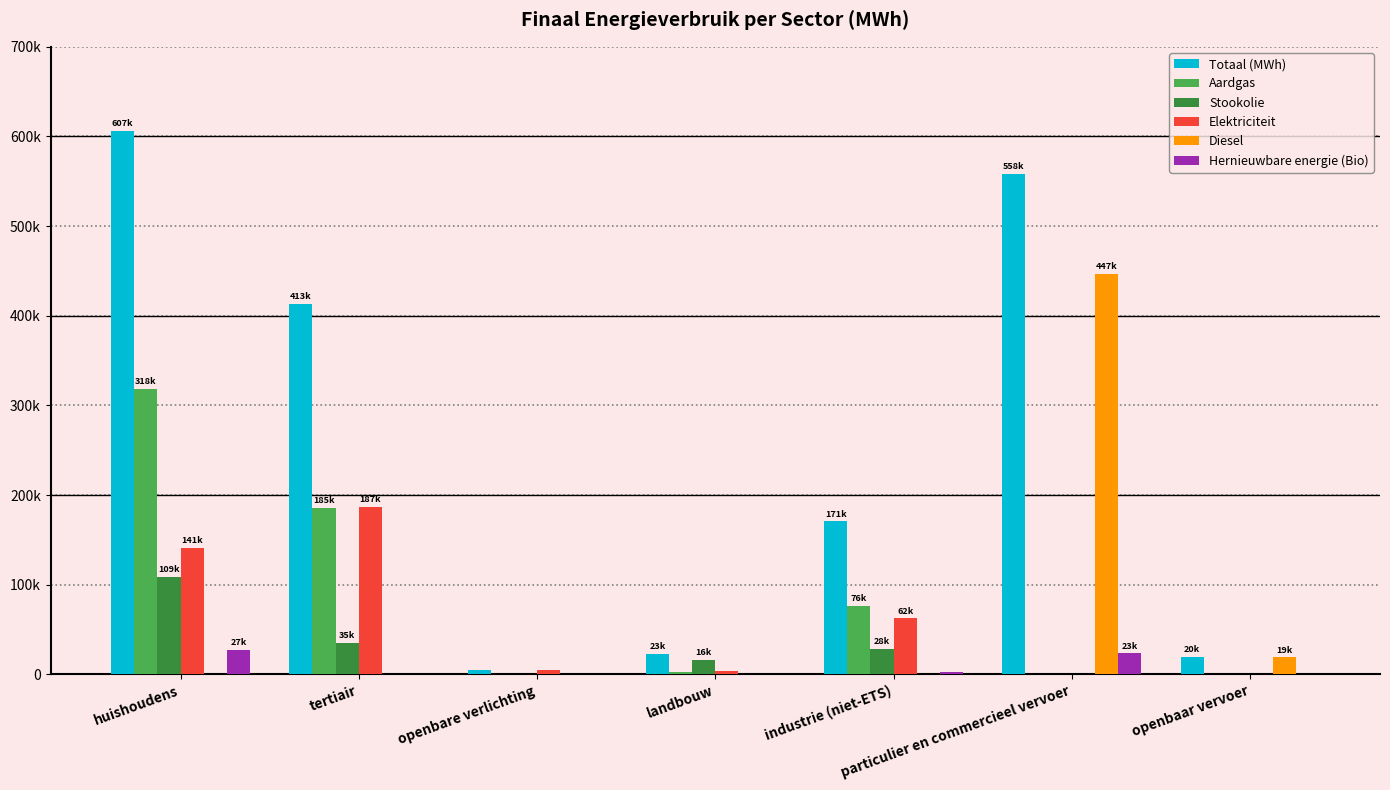

What is the greatest value displayed?

606603.7